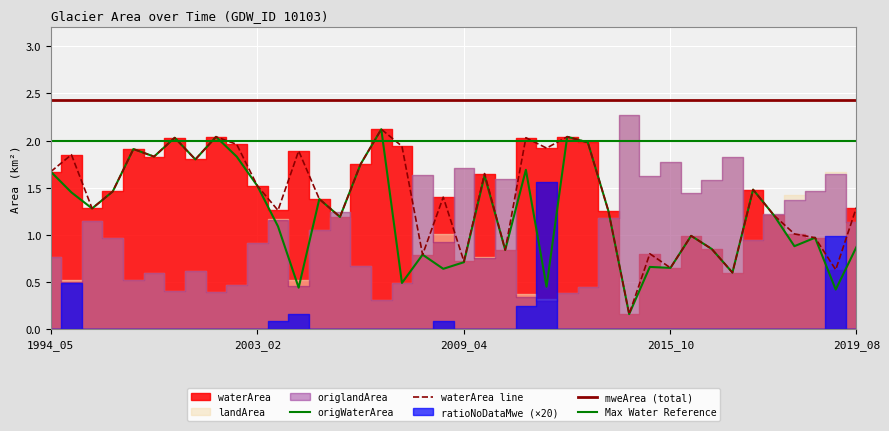

Which series has the widest spread of values?

origlandArea